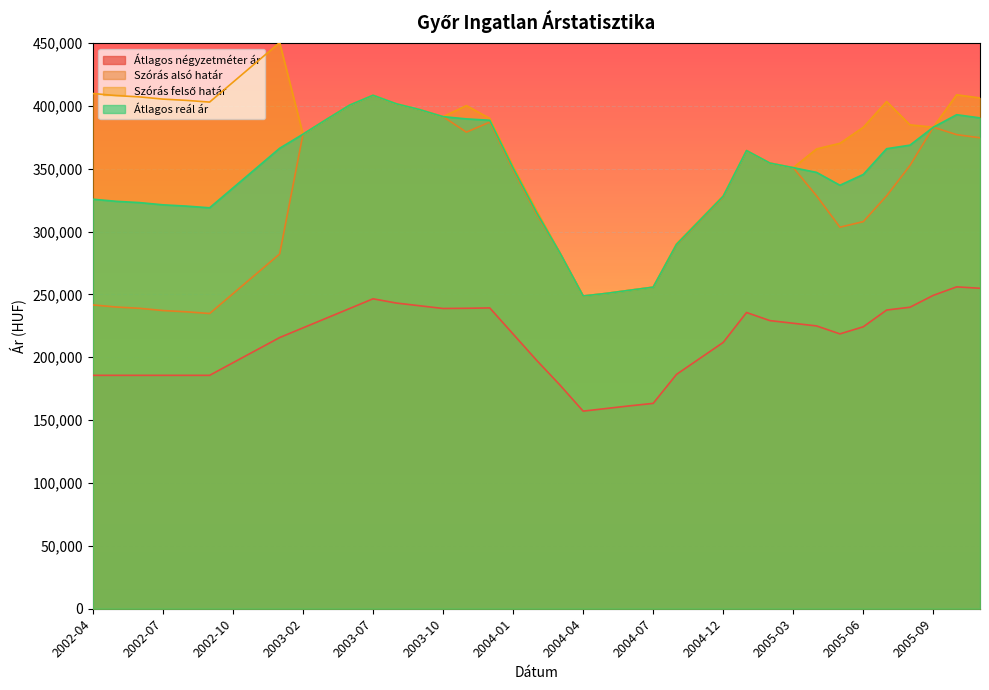

Reading left to right, extract all data points from this chart.

Átlagos négyzetméter ár: 185644	185644	185644	185644	185644	185644	195660	205676	215692	223398	231104	238809	246515	243138	240976	238814	238963	239261	218511	197762	178079	157181	159286	161391	163347	186400	199114	211827	235609	229174	227057	224941	218614	224260	237570	239813	249268	256005	254891
Szórás alsó határ: 241644	239973	238954	237185	236183	234815	250592	266369	282166	377448	389131	400580	408397	401600	396991	391390	379060	387053	349112	313992	283148	248757	250833	253336	255772	289313	308430	327579	364407	354455	350813	328405	303466	307902	328402	352557	382990	377096	374573
Szórás felső határ: 409804	408133	407114	405345	404343	402975	418752	434529	450326	377448	389131	400580	408397	401600	396991	391390	400168	389997	352056	316936	283148	248757	250833	253336	255772	290321	309438	328587	364407	354455	350813	365713	370188	382910	403410	384881	382990	408768	406245
Átlagos reál ár: 325724	324053	323034	321265	320263	318895	334672	350449	366246	377448	389131	400580	408397	401600	396991	391390	389614	388525	350584	315464	283148	248757	250833	253336	255772	289817	308934	328083	364407	354455	350813	347059	336827	345406	365906	368719	382990	392932	390409